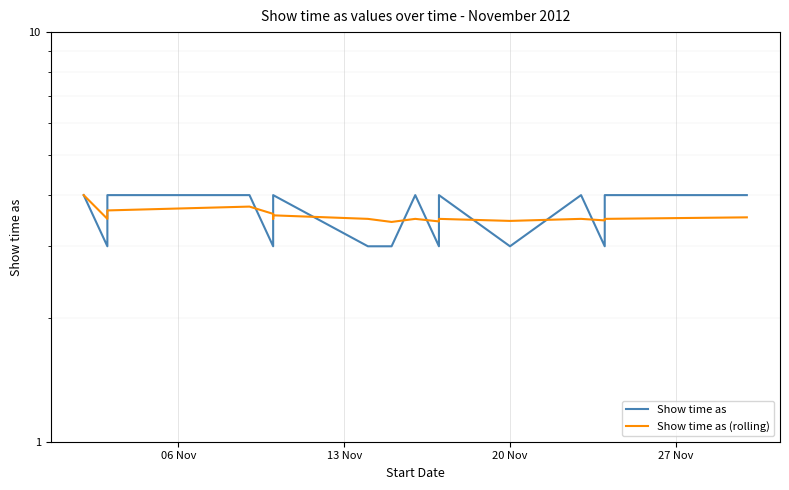

Reading left to right, what are all the values shown in this chart?

Show time as: 4.0	3.0	4.0	4.0	3.0	3.0	4.0	3.0	3.0	4.0	3.0	4.0	3.0	4.0	3.0	4.0	4.0
Show time as (rolling): 4.0	3.5	3.7	3.8	3.6	3.5	3.6	3.5	3.4	3.5	3.5	3.5	3.5	3.5	3.5	3.5	3.5